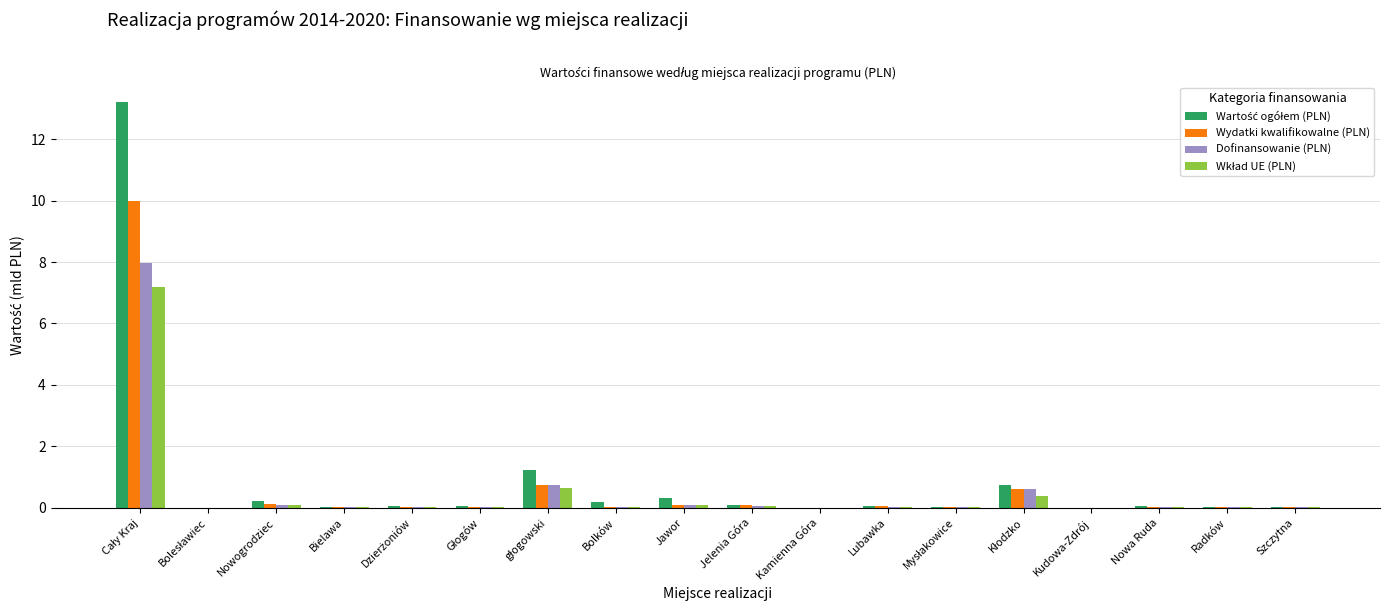

What is the maximum value shown in the chart?

13.2